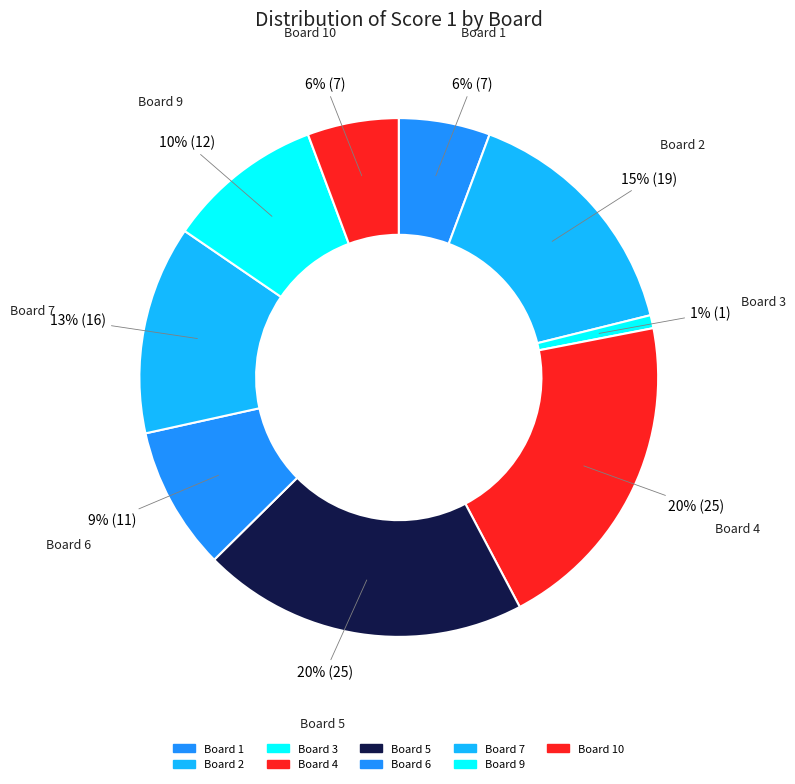

To the nearest percent, what is the average slice percentage?

10%